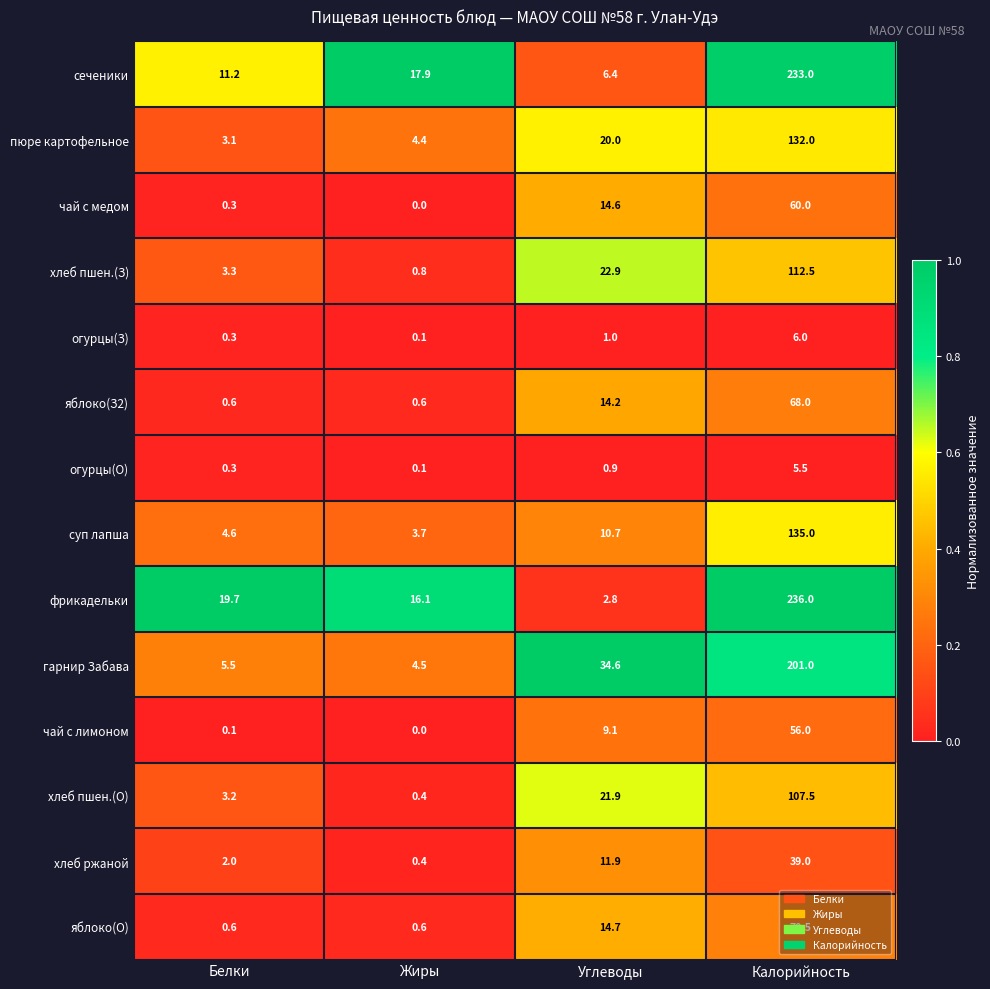

What is the sum of all хлеб пшен.(О) values?

133.0